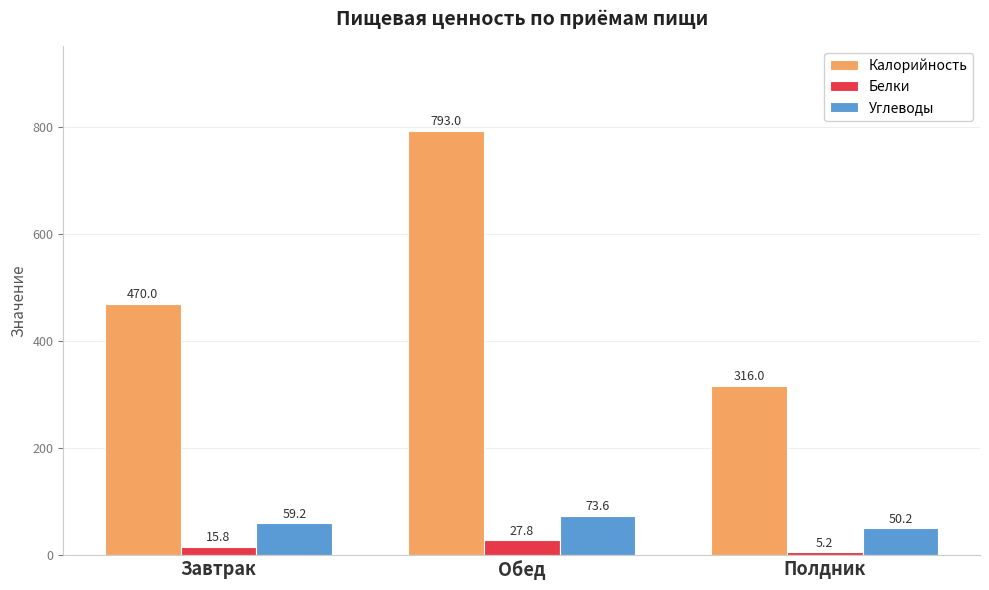

What is the difference between the Углеводы values at Обед and Полдник?

23.4